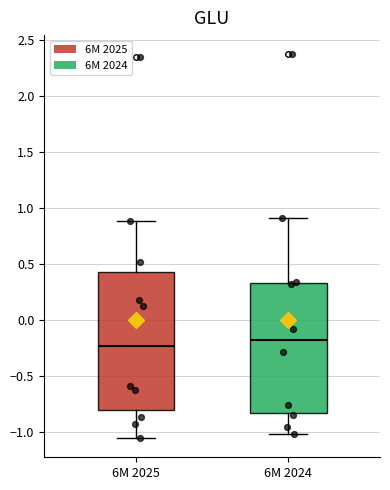

Comparing the boxes themselves (not the whiskers), which one is the tallest?

6M 2025